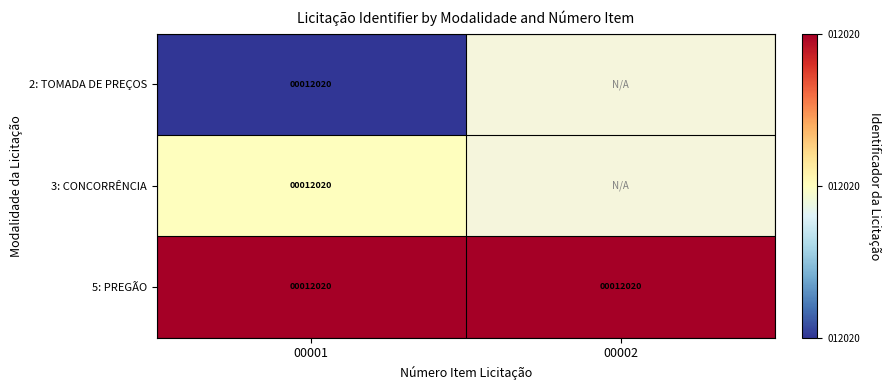

What is the difference between the highest and lowest values at 00001?

0